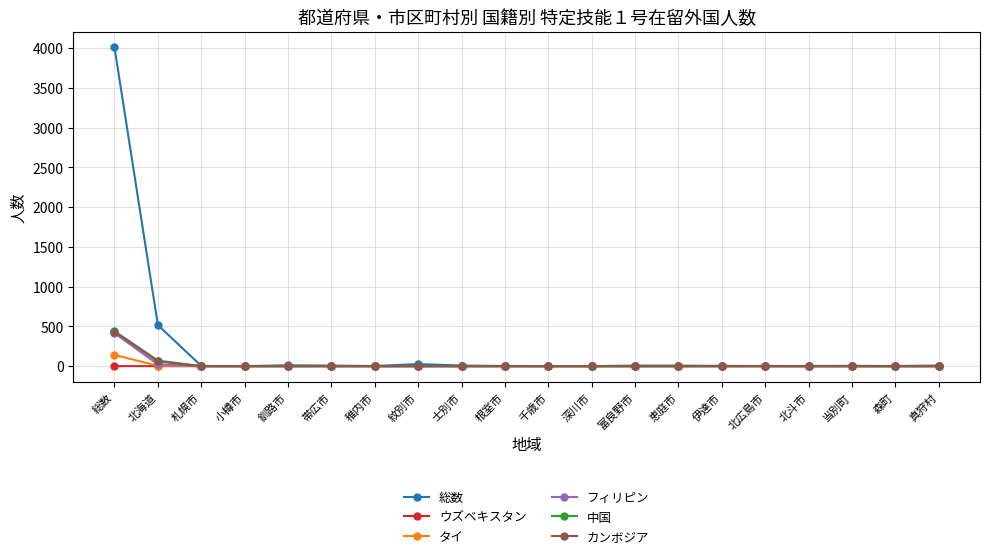

How many data points does each series have?

20